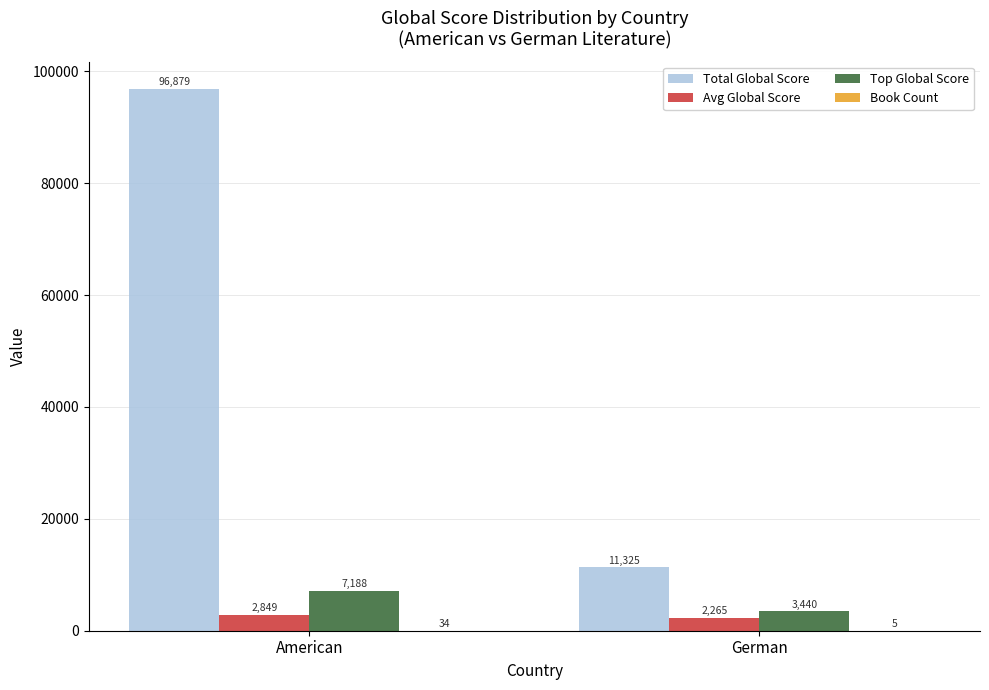

True or false: Total Global Score has a value of 96879 at American.

True